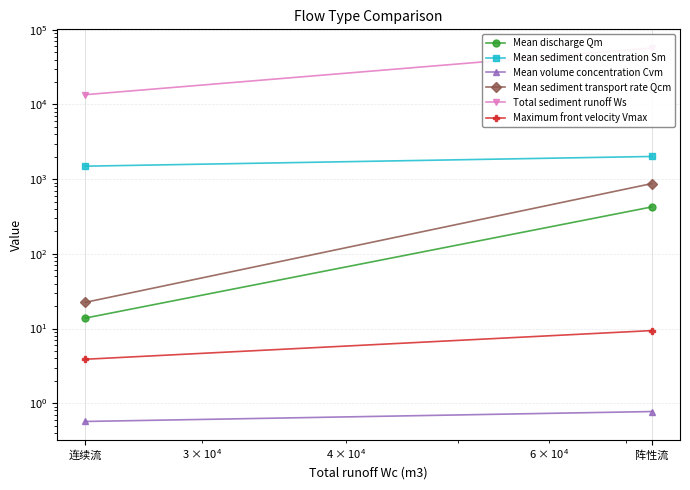

The value of Total sediment runoff Ws at 阵性流 is 21614.4. True or false?

False